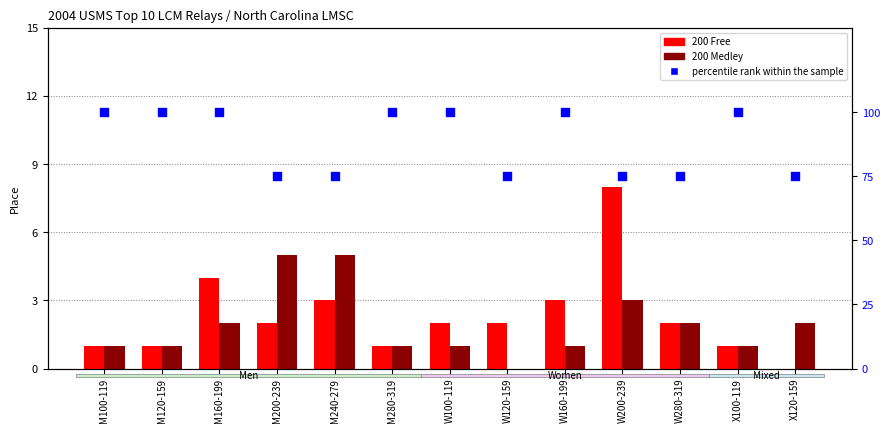

What is the total value across all series at M120-159?

102